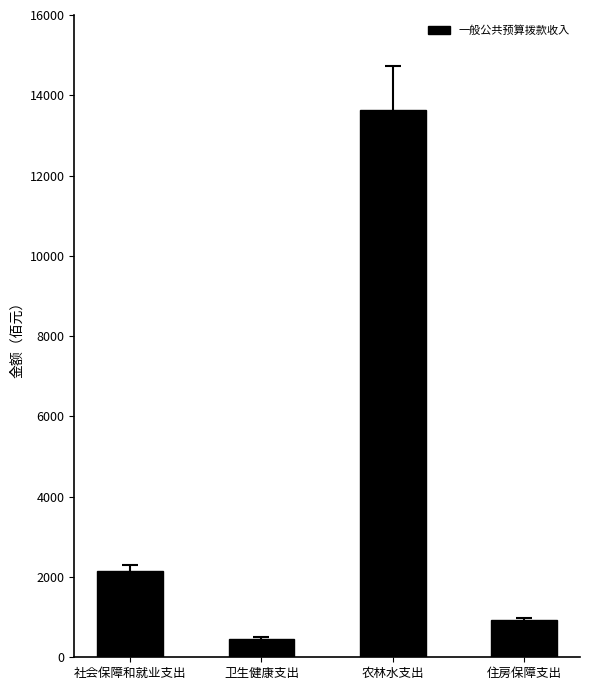

True or false: the data shows 651.7 at 社会保障和就业支出.

False